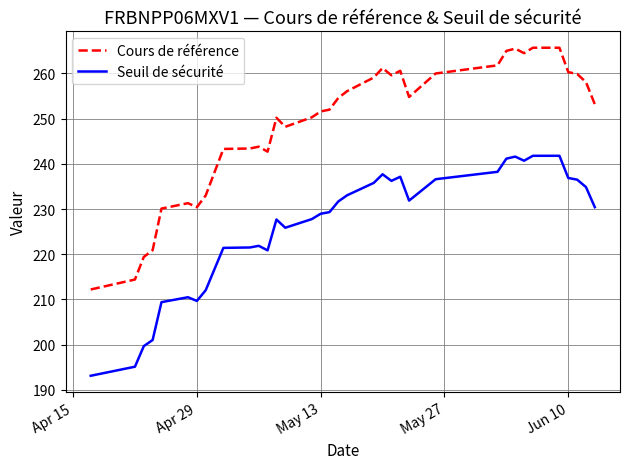

Which series has the largest range (max minus min)?

Cours de référence